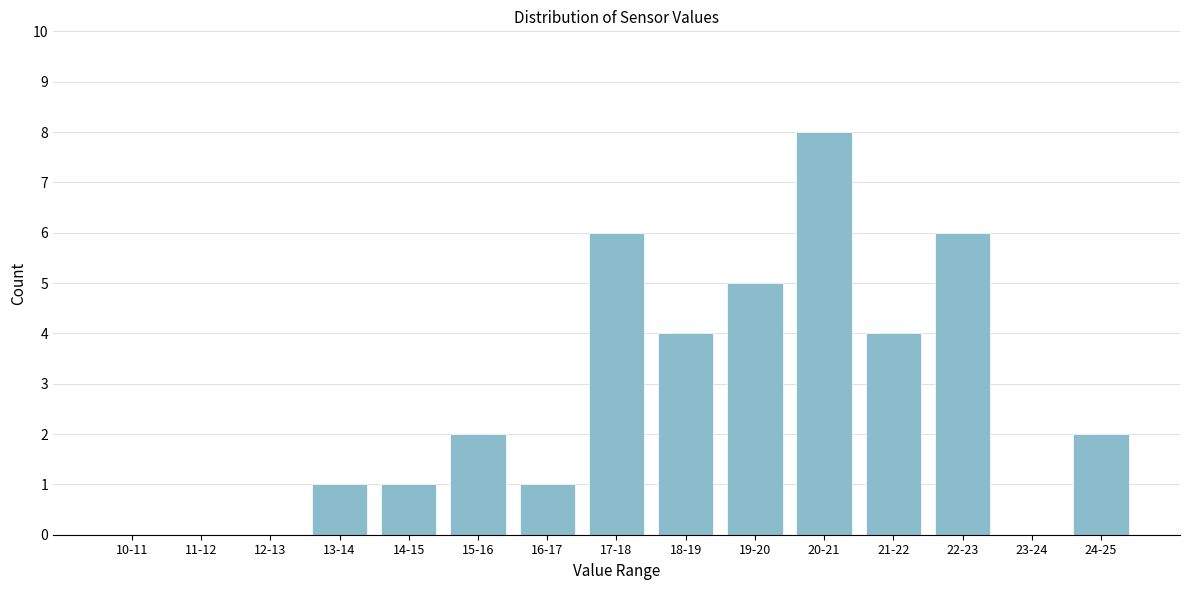

Reading right to left, list all the values displayed in this chart.

24-25=2	23-24=0	22-23=6	21-22=4	20-21=8	19-20=5	18-19=4	17-18=6	16-17=1	15-16=2	14-15=1	13-14=1	12-13=0	11-12=0	10-11=0